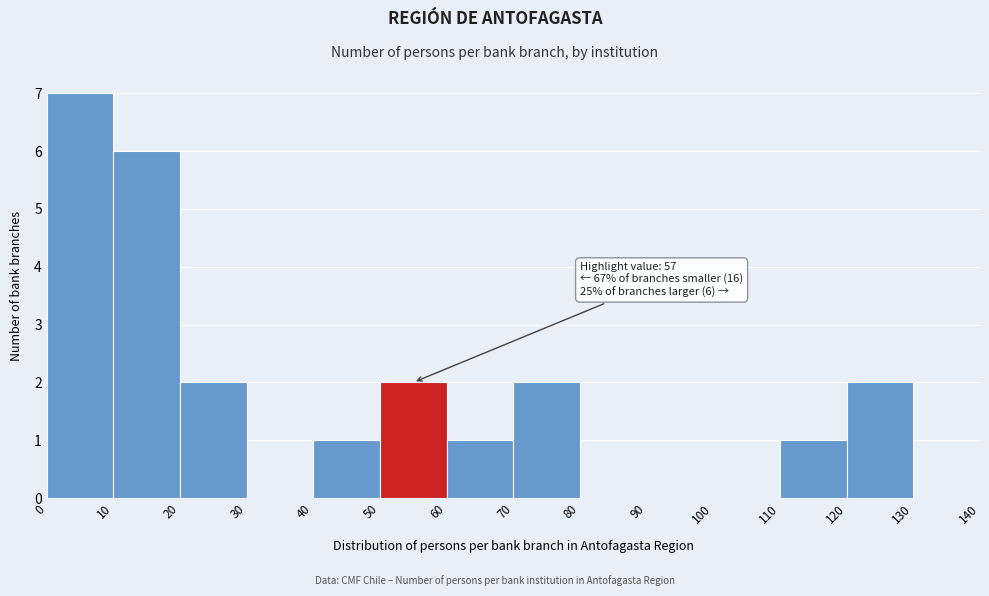

Over which range of the x-axis is the bar tallest?

0 to 10